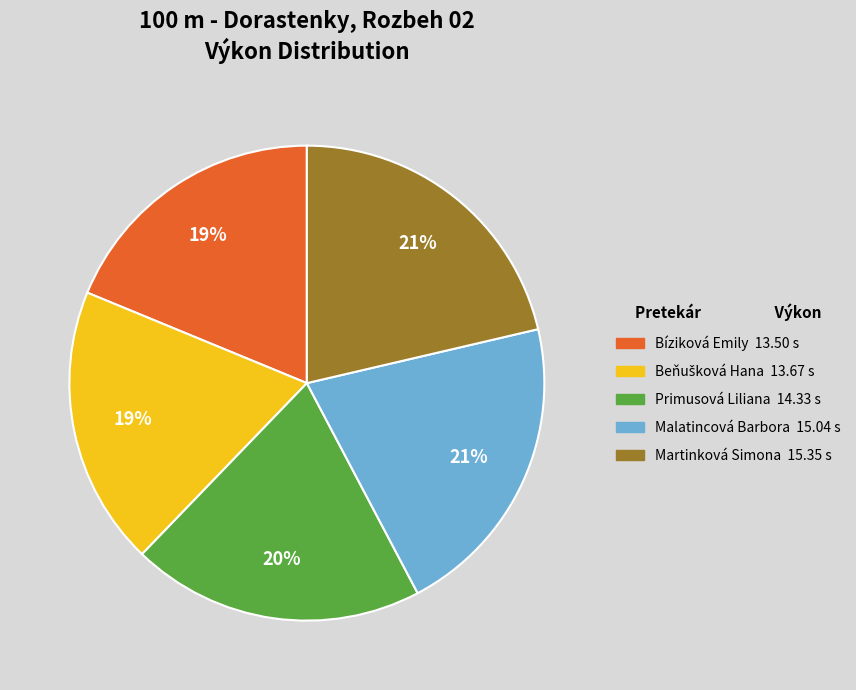

Approximately how many times larger is the value at Primusová Liliana compared to Bíziková Emily?

1.1